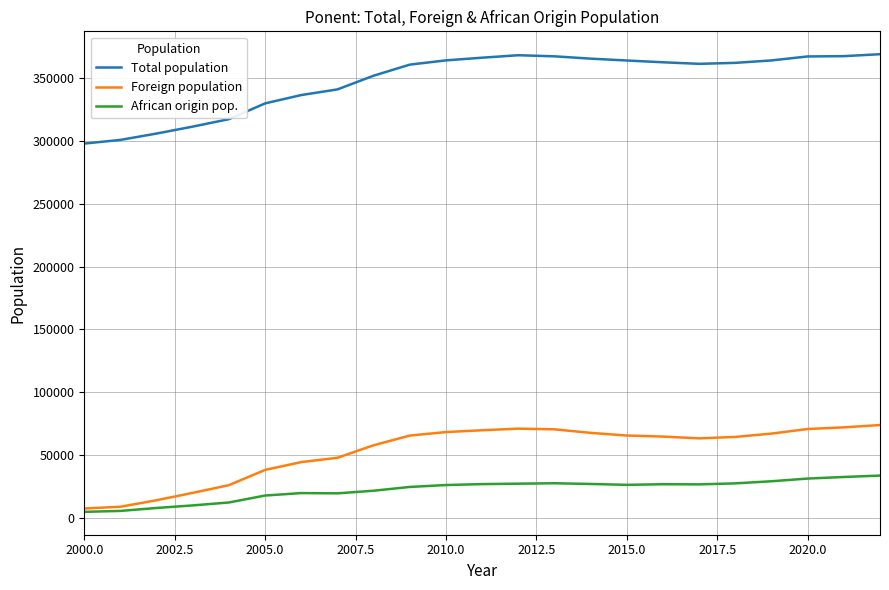

What is the average value of the Total population series?

347746